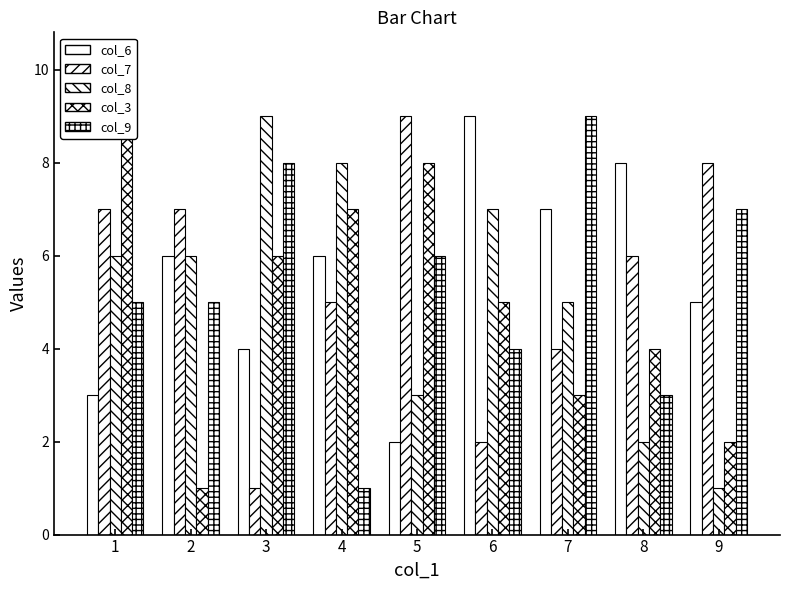

At how many categories does at least one series exceed 8?

5